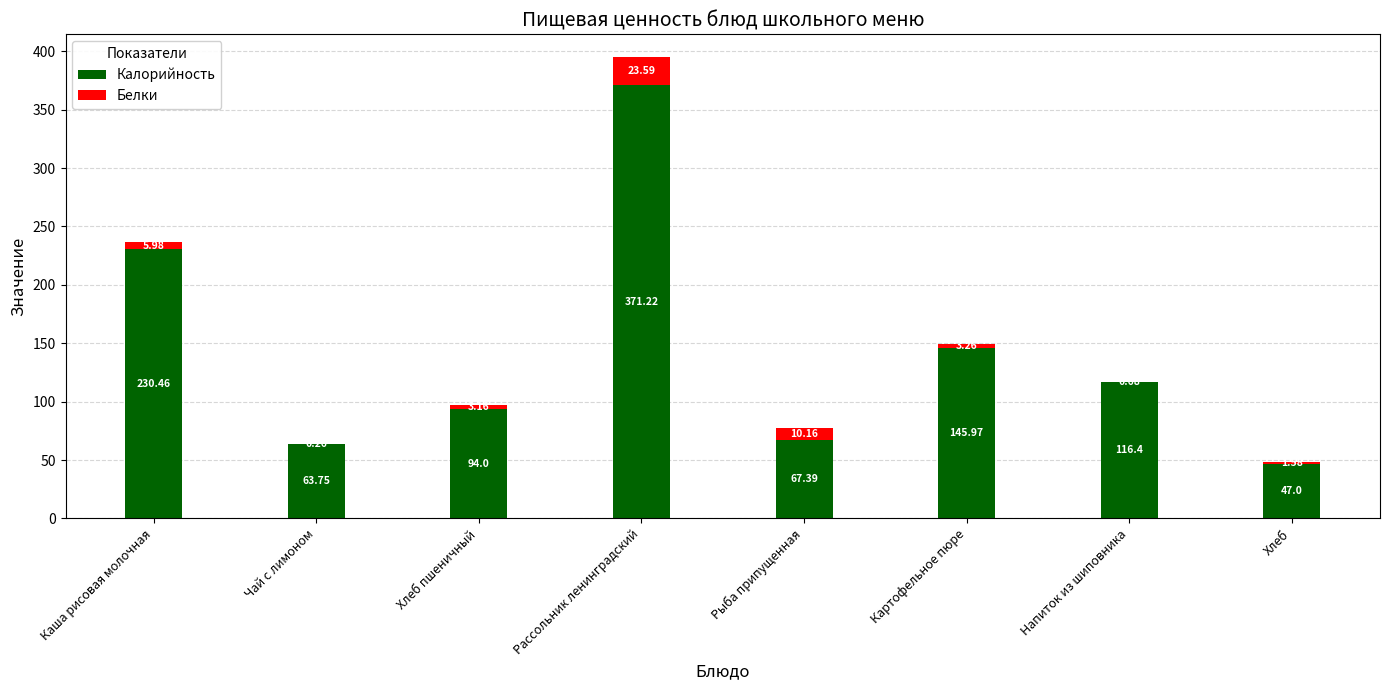

Where does the Калорийность series first go above 116?

Каша рисовая молочная